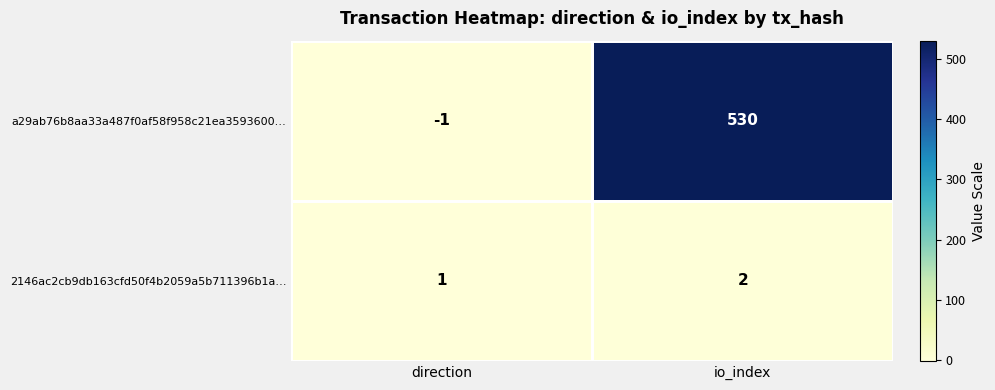

What is the sum of the a29ab76b8aa33a487f0af58f958c21ea3593600… values at direction and io_index?

529